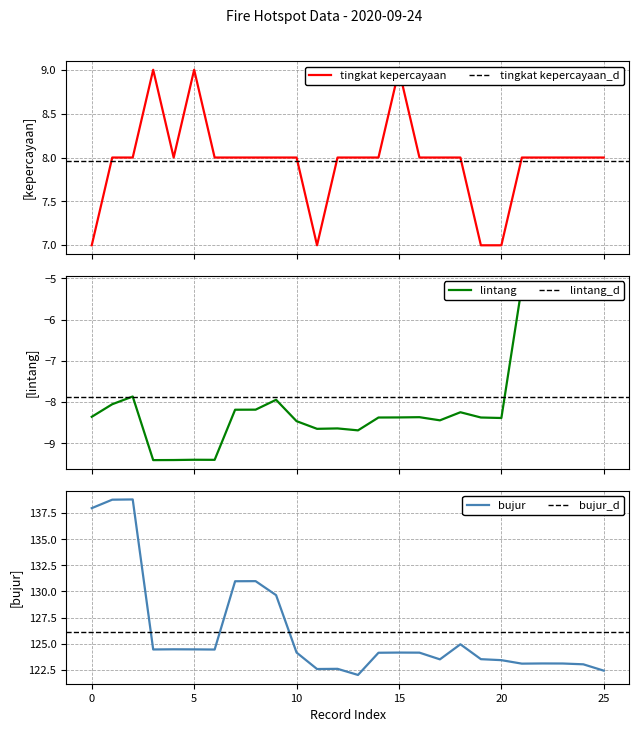

What is the minimum value for bujur?

122.0